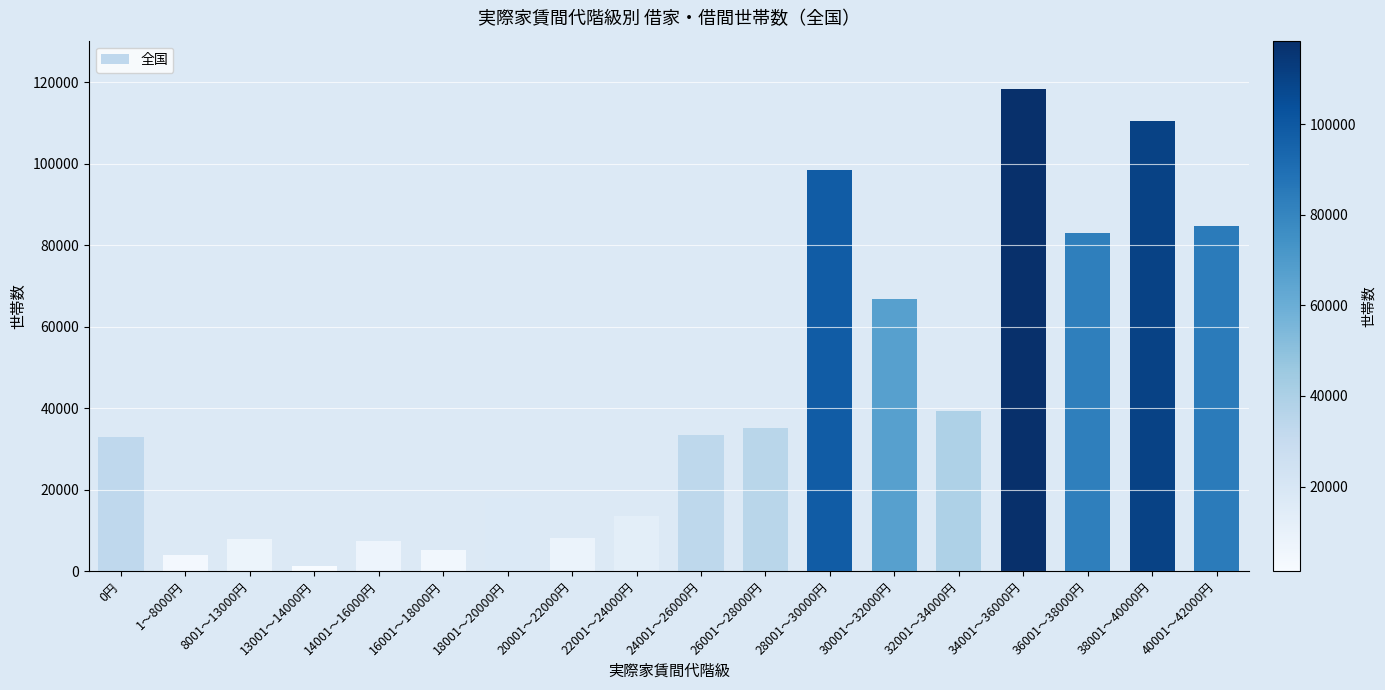

Which category has the highest value across all series?

34001～36000円